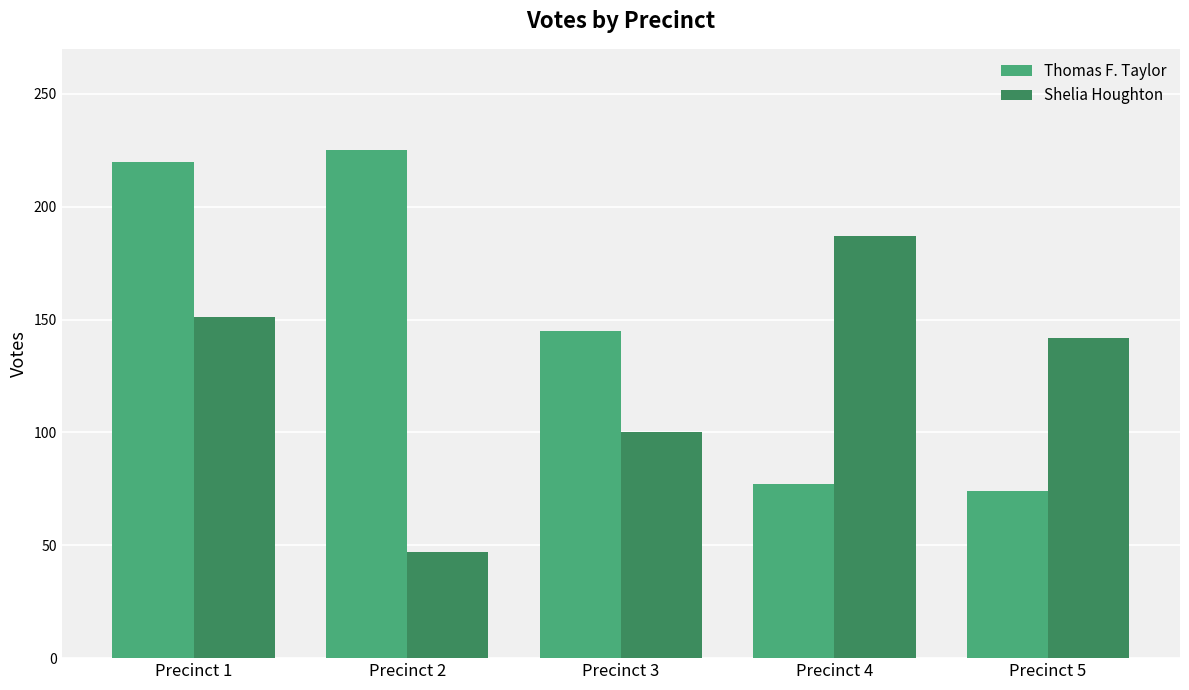

How many data points in Shelia Houghton are less than 142?

2